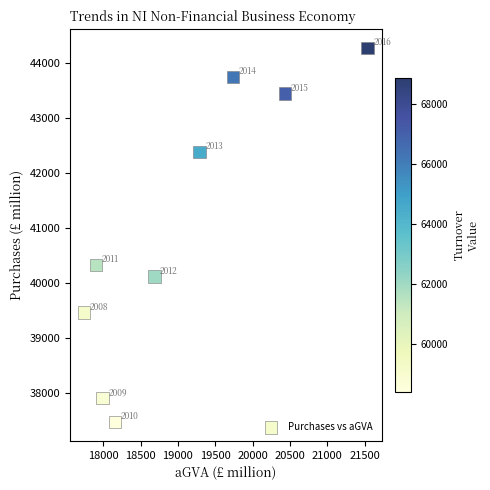

What Y value in the scatter plot is closest to 40869?

40325.3